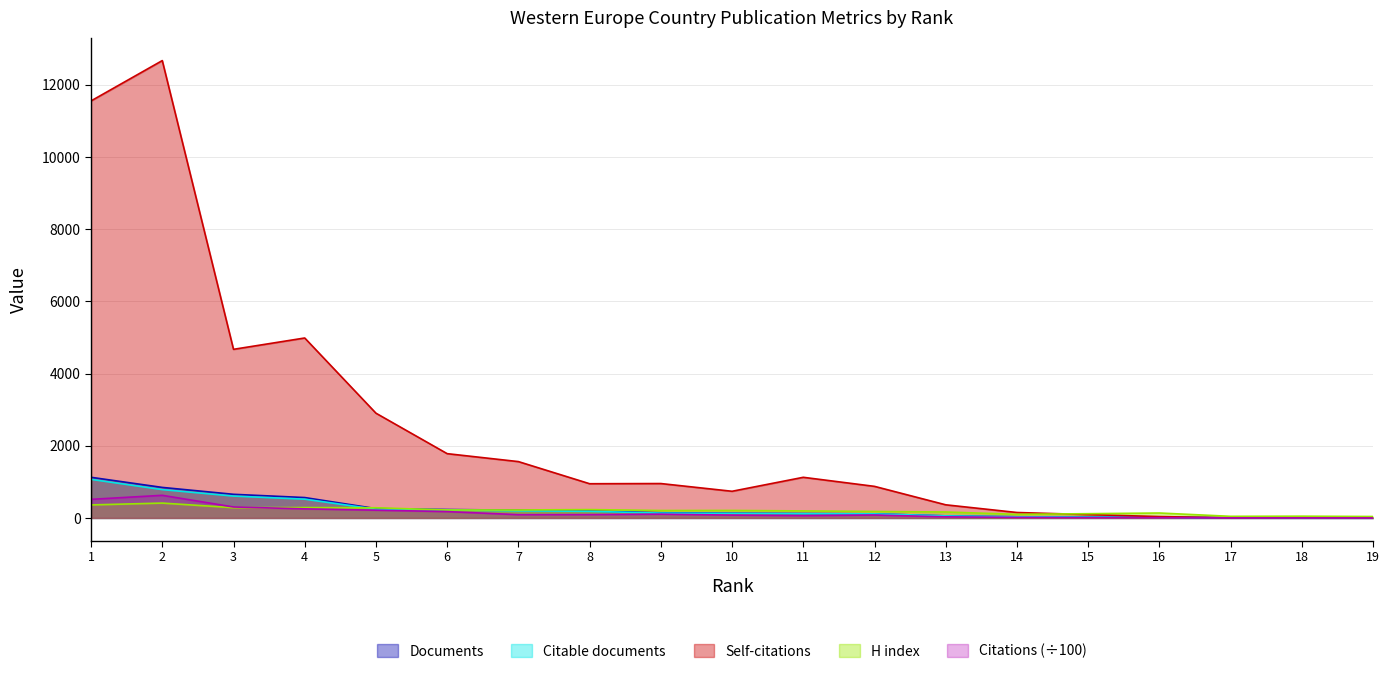

At which category does Citations reach its first local peak?

2